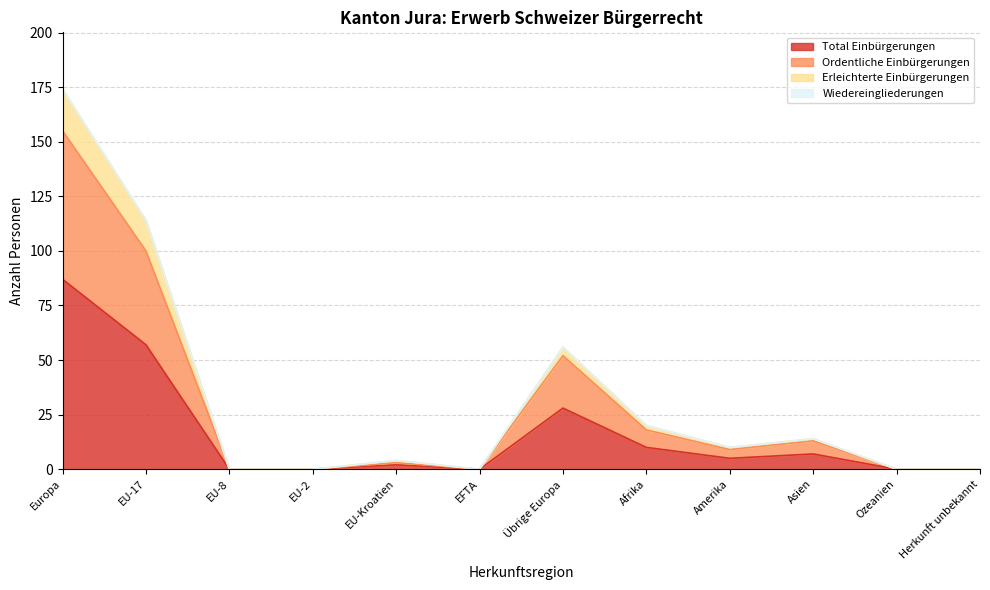

True or false: Erleichterte Einbürgerungen and Total Einbürgerungen cross at least once.

False